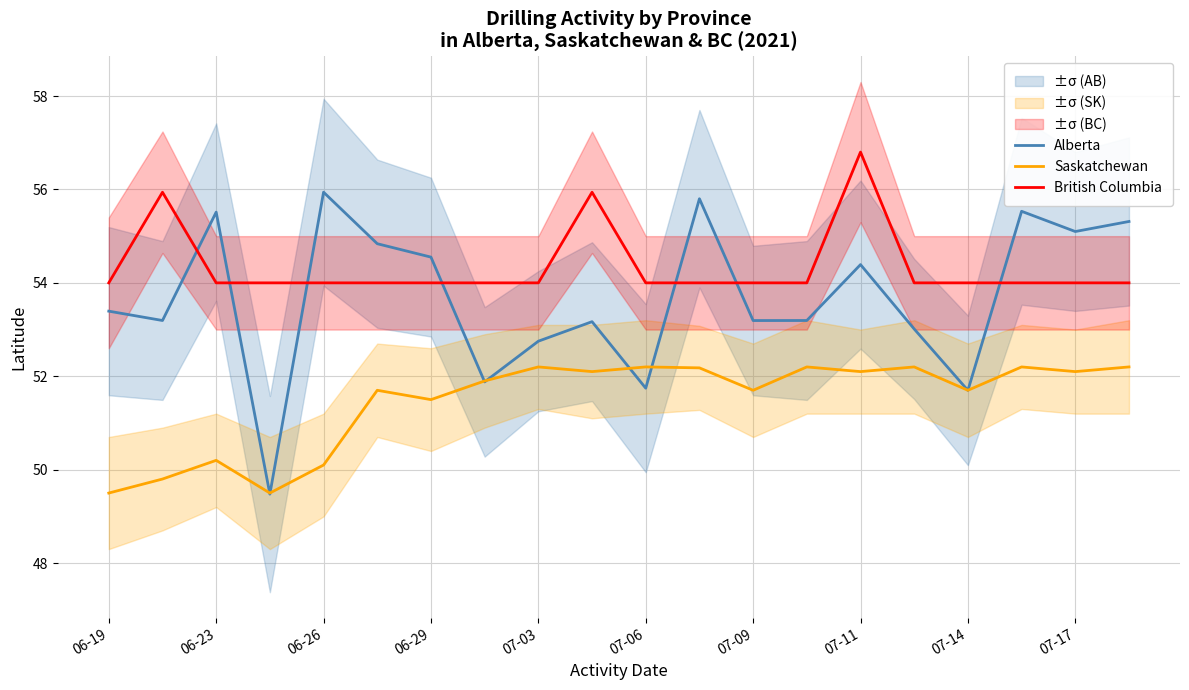

True or false: Saskatchewan and British Columbia cross at least once.

False